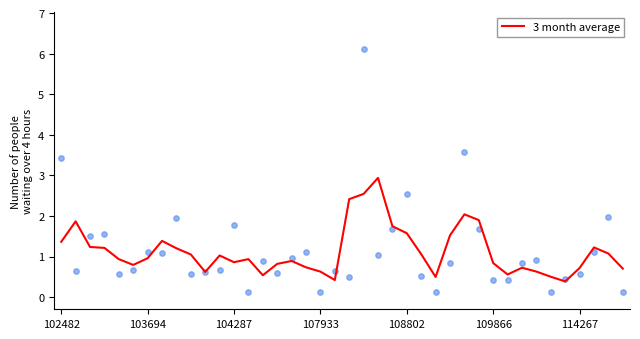

What is the change in value from 103694 to 13?

-0.9